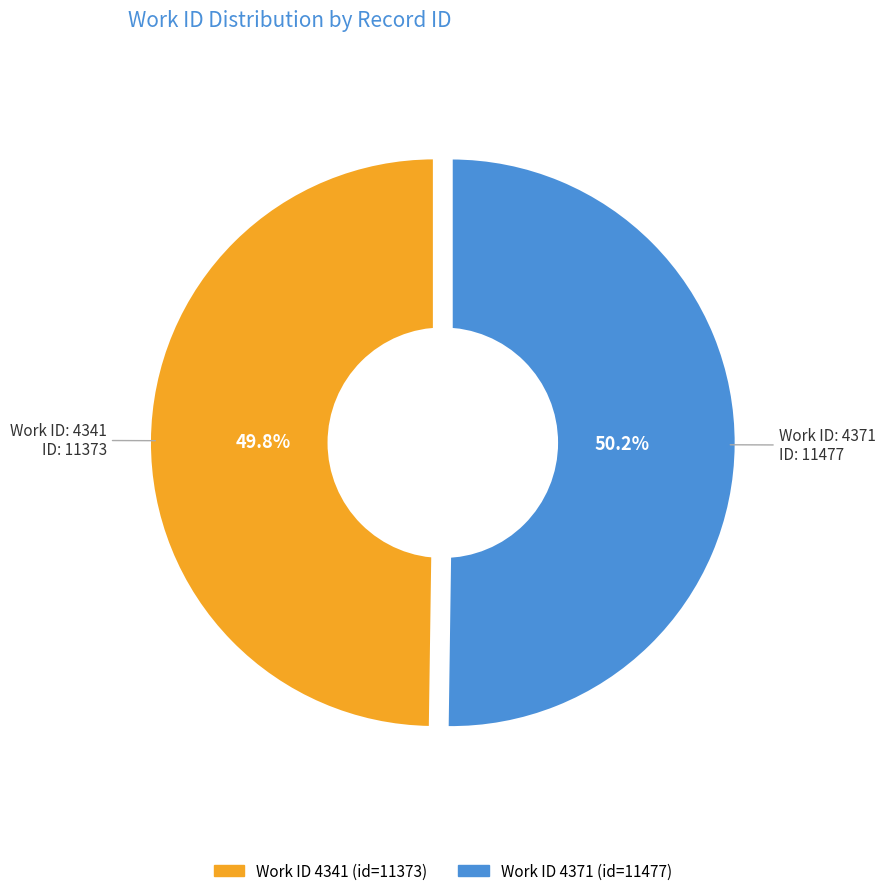

How many segments does this pie chart have?

2